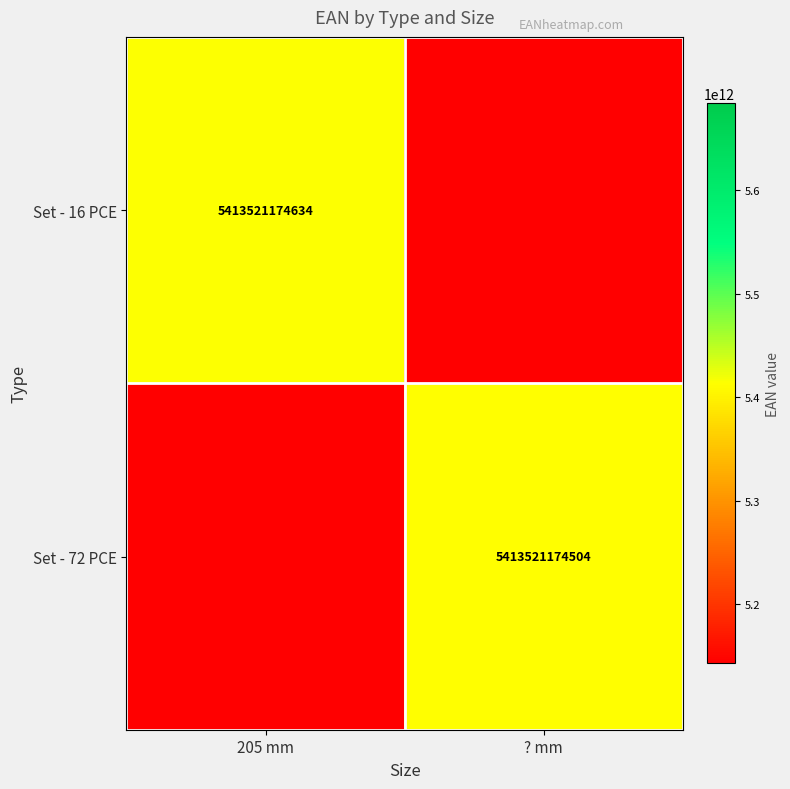

How many data points does each series have?

2